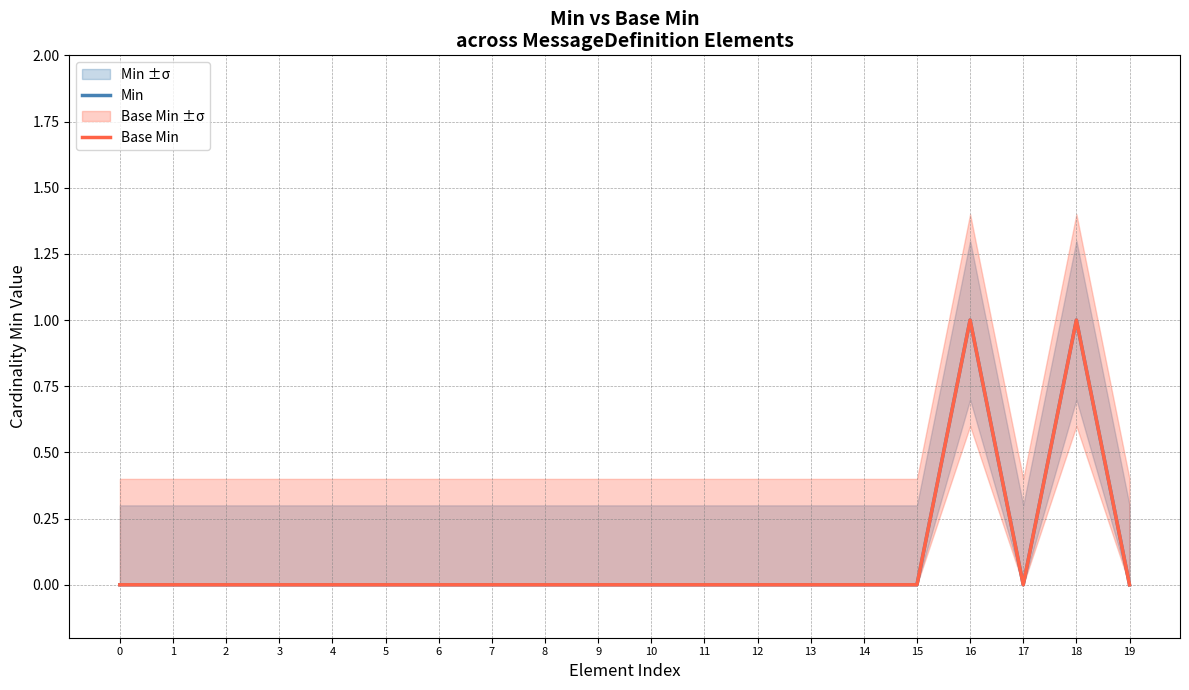

True or false: Min and Base Min cross at least once.

False